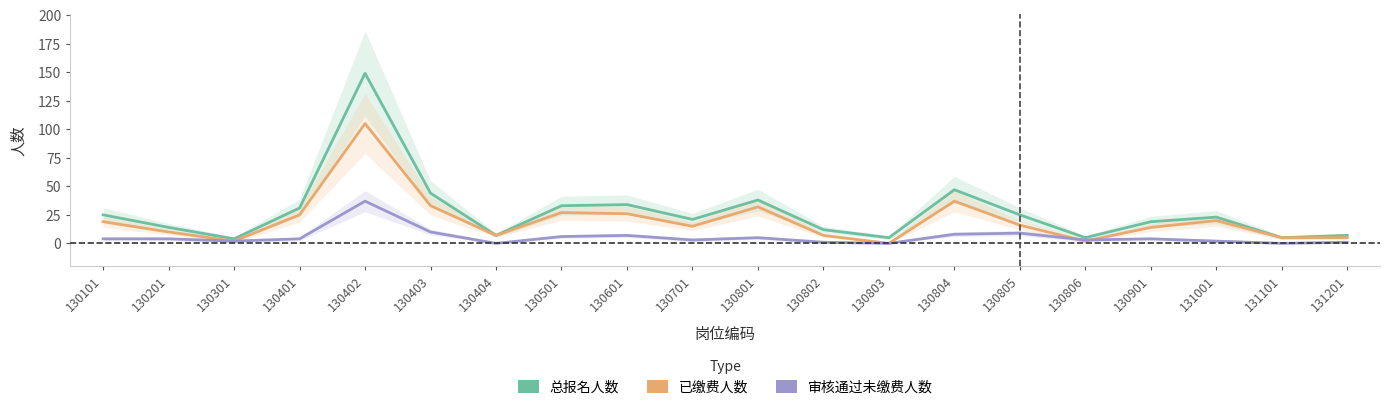

True or false: 审核通过未缴费人数 has more than 0 points higher than both neighbors.

True